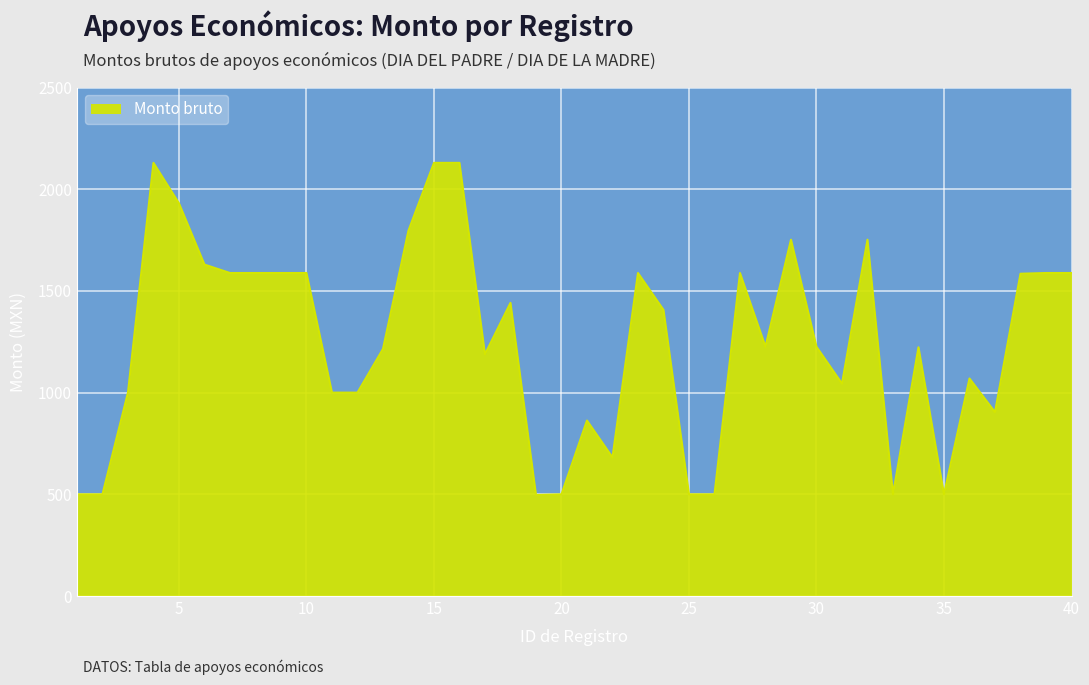

What is the minimum value shown in the chart?

496.9